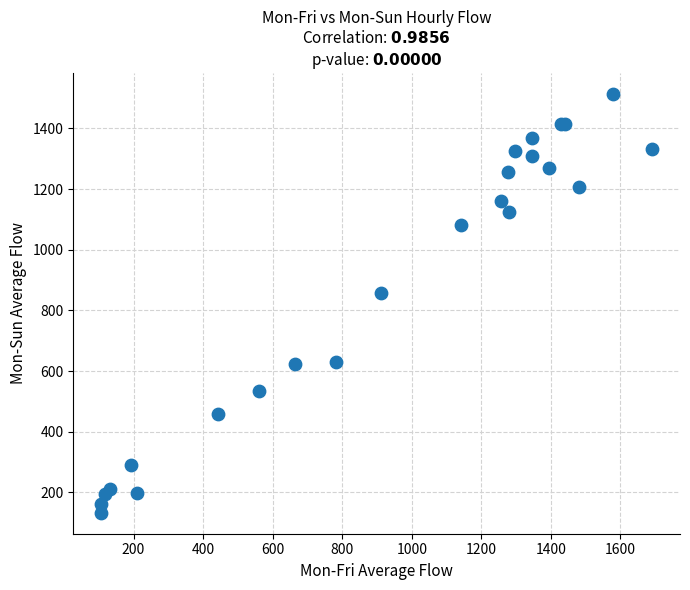

What Y value in the scatter plot is closest to 823?

856